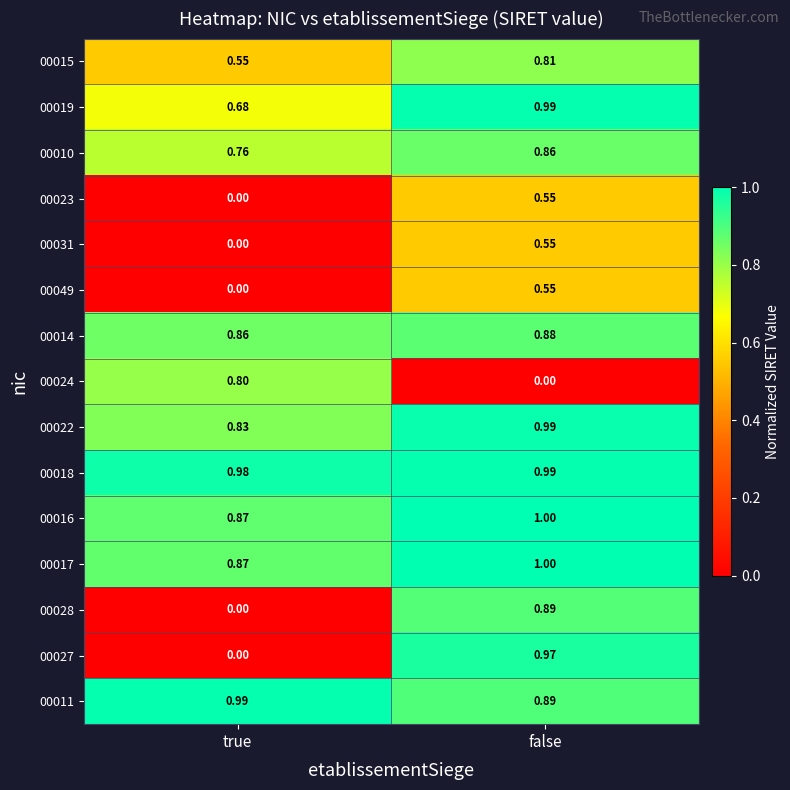

Which series has the widest spread of values?

00027